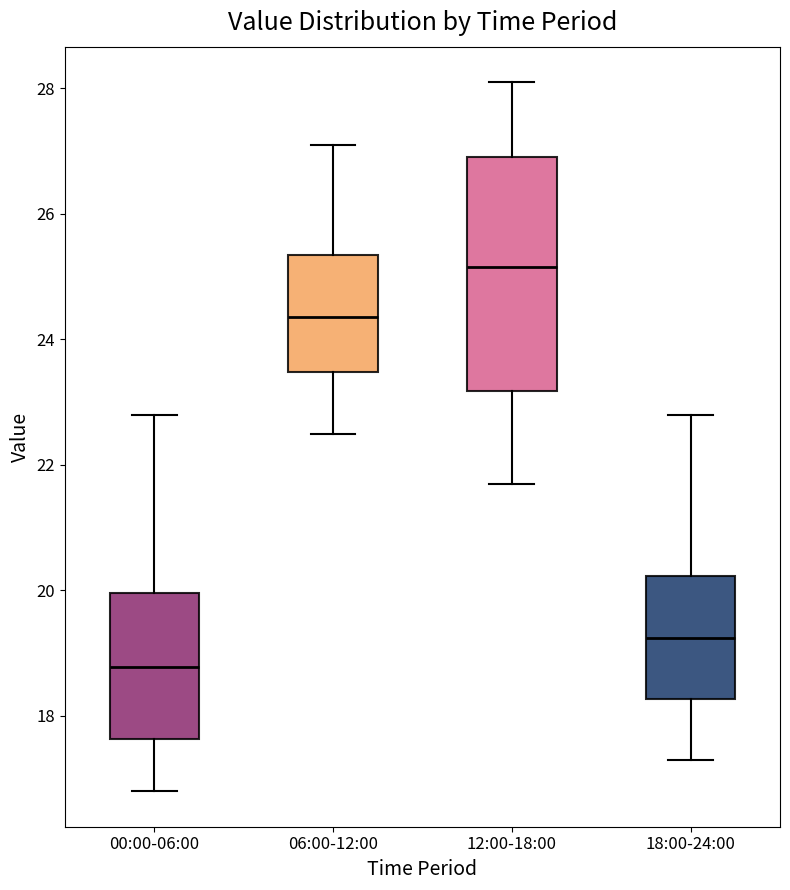

Which box has the lowest median line?

00:00-06:00